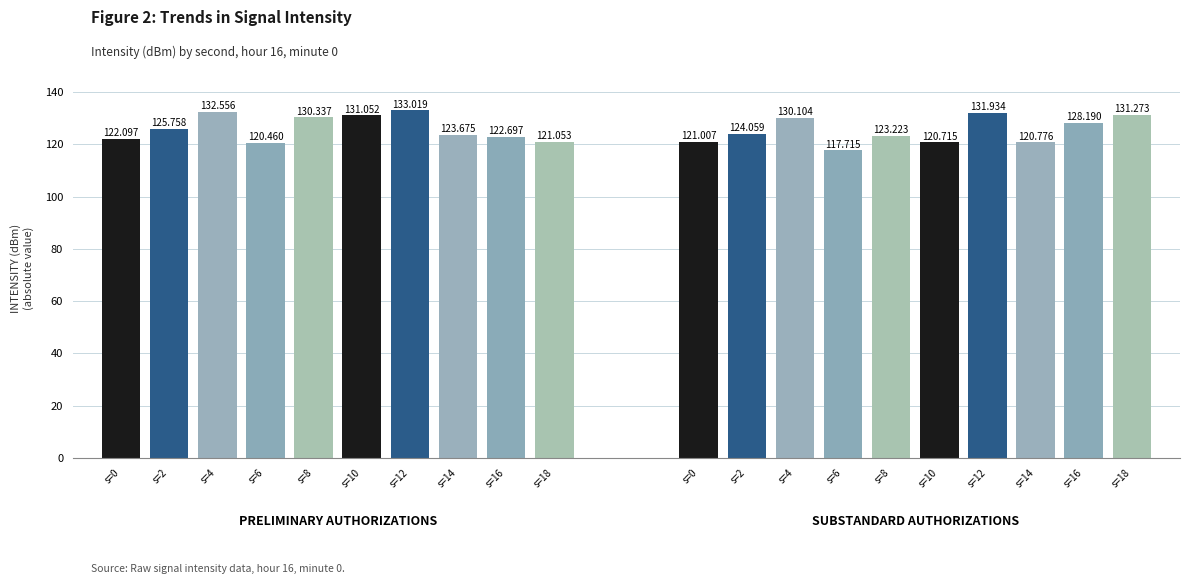

How many groups of bars are there?

10